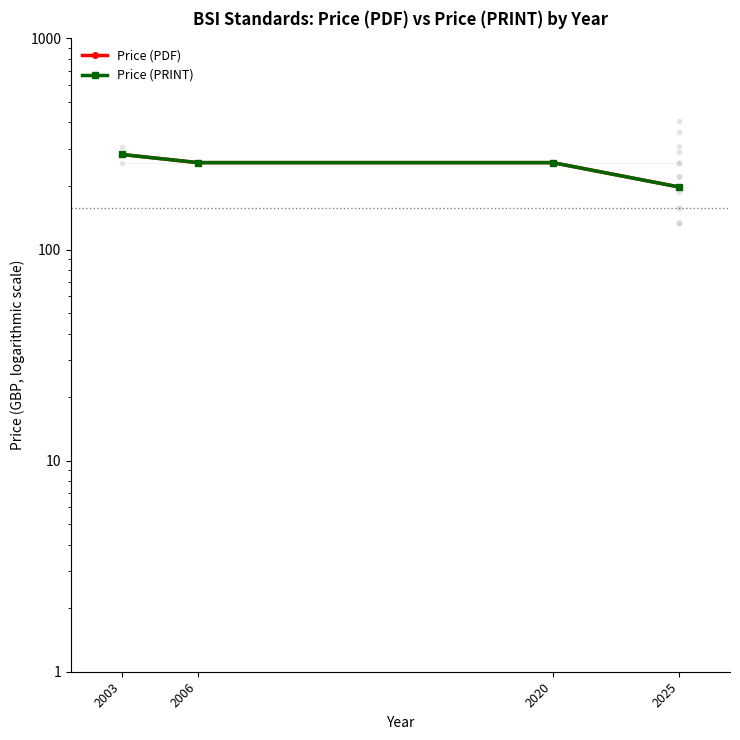

Is it true that Price (PRINT) equals 197.7 at 2025?

True